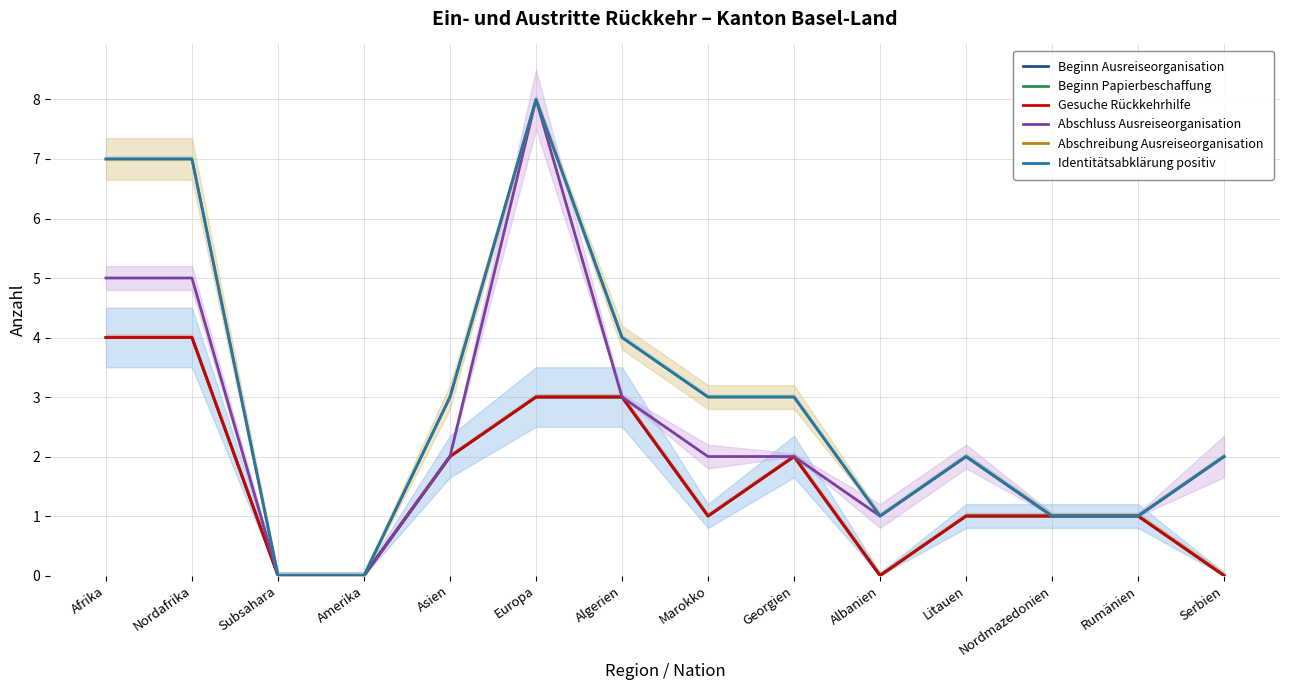

At which category is the sum across all series the highest?

Europa